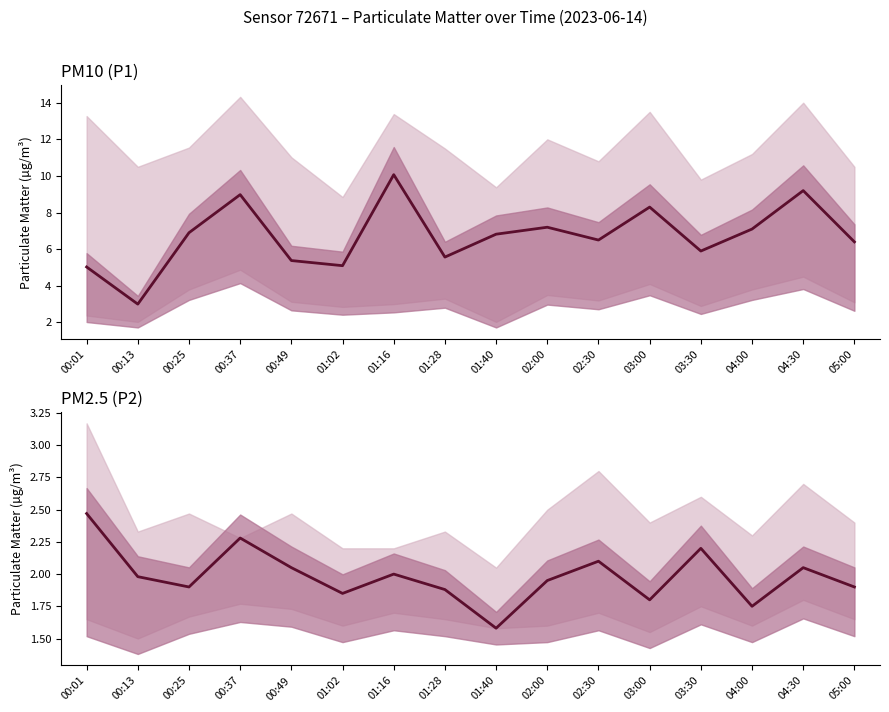

What is the sum of the P2 values at 01:16 and 04:00?

3.8